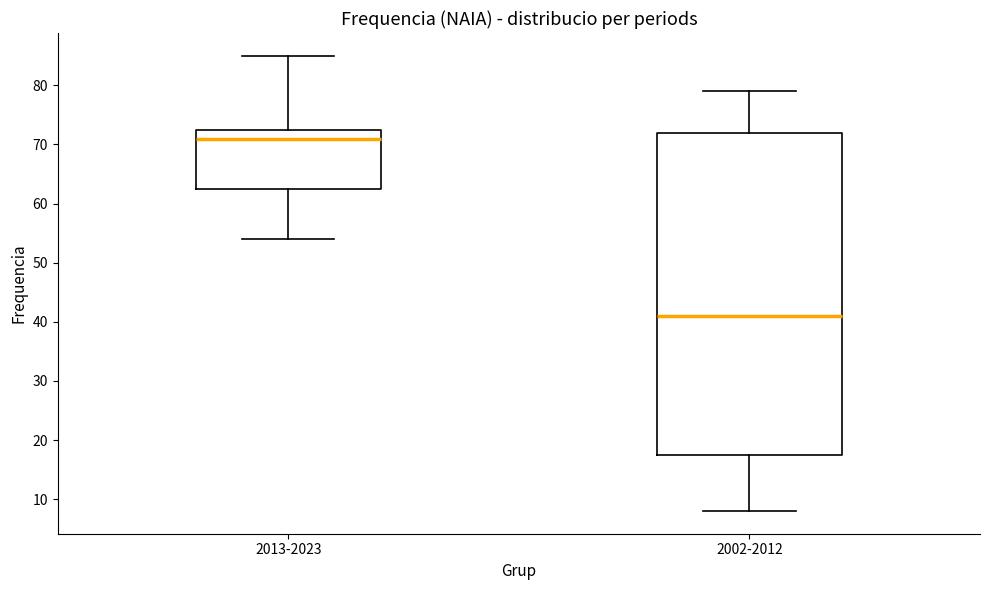

Reading left to right, transcribe this box plot: for each box, give where its median line is, the range the box spans, and where its two whiskers end, as read against the y-axis. The values are not printed on the chart, so give them approximately, as read against the axis.

2013-2023: median 71, box 63 to 73, whiskers 54 to 85
2002-2012: median 41, box 18 to 72, whiskers 8 to 79